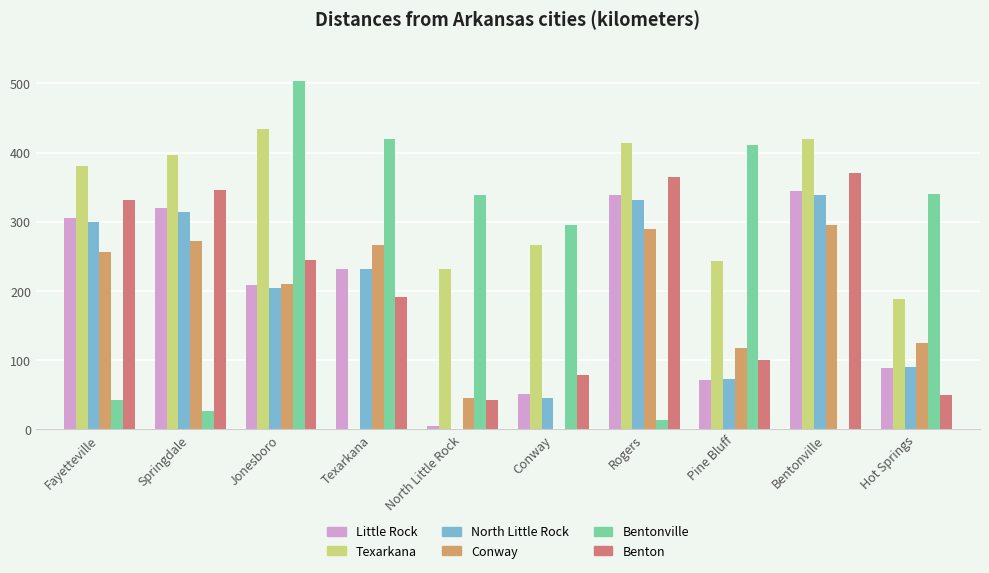

Are the bars grouped side by side (vs. stacked)?

Yes